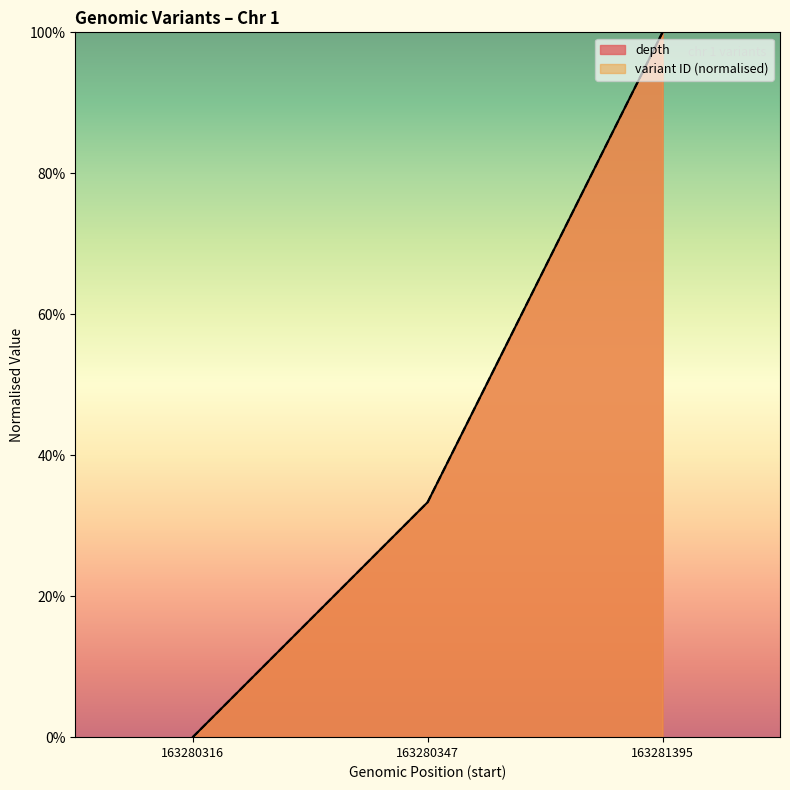

List the labels in order of variant ID value, smallest first.

163280316, 163280347, 163281395